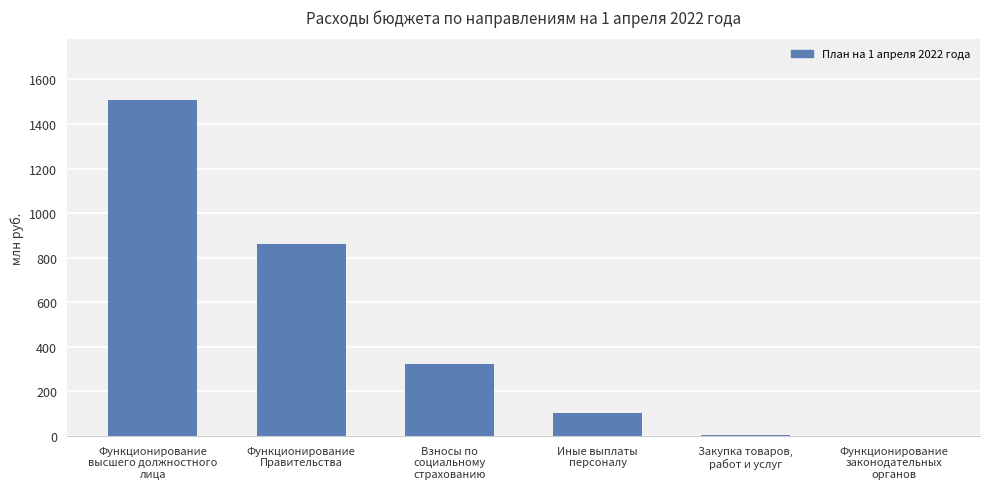

How many series are shown in this chart?

1